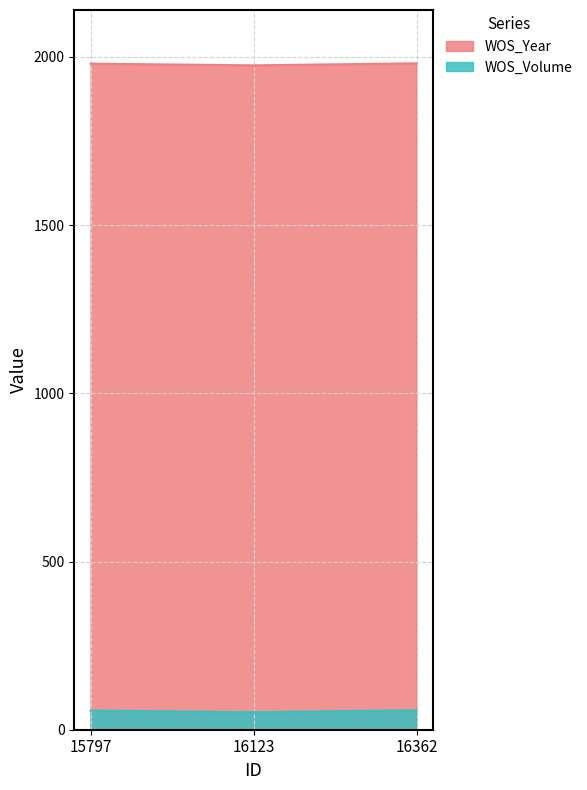

Which series has the largest range (max minus min)?

WOS_Year